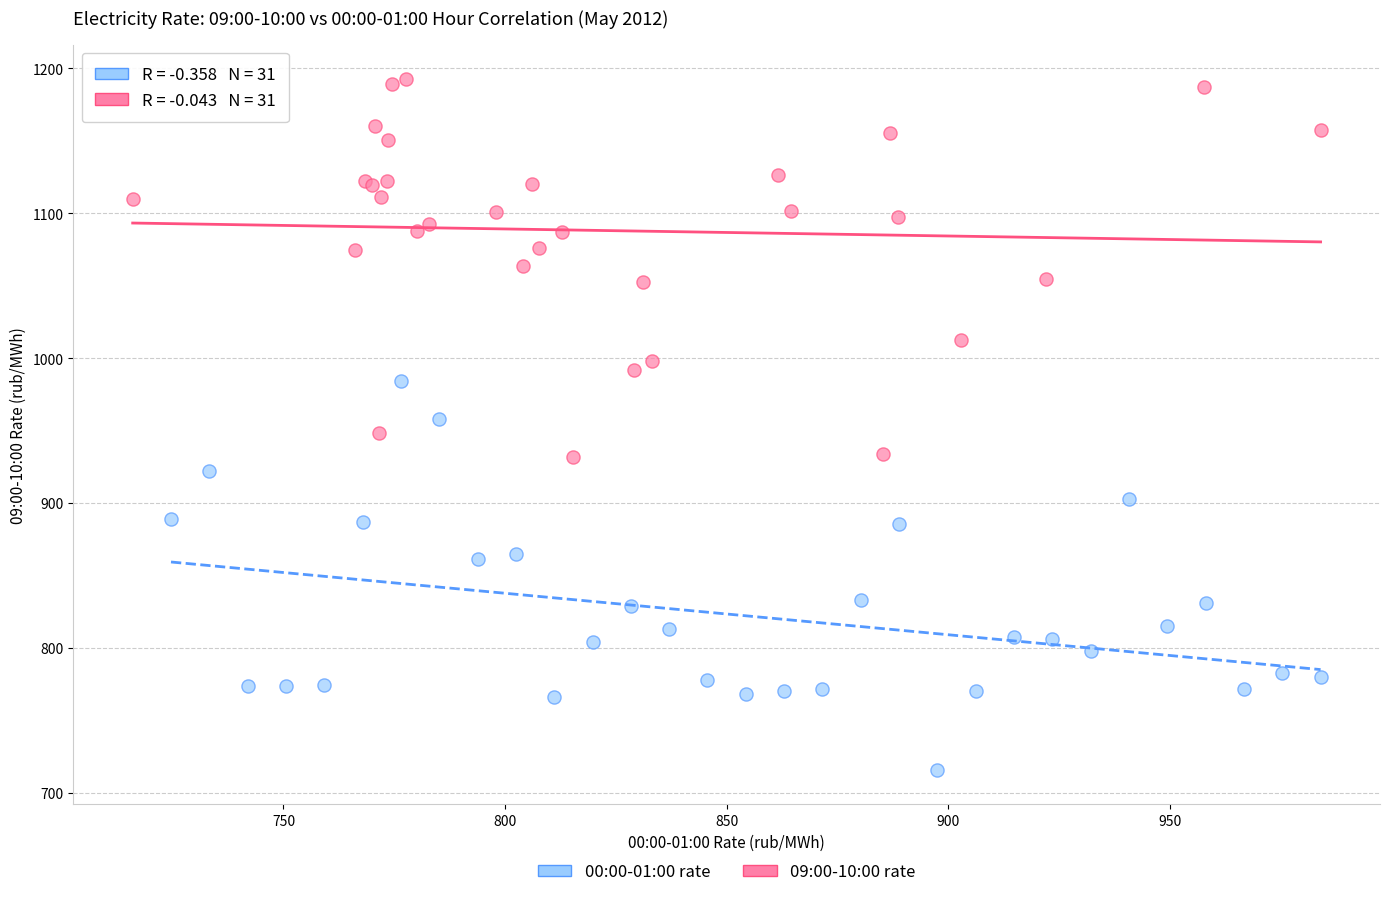

Which series contains the lowest Y value?

00:00-01:00 rate